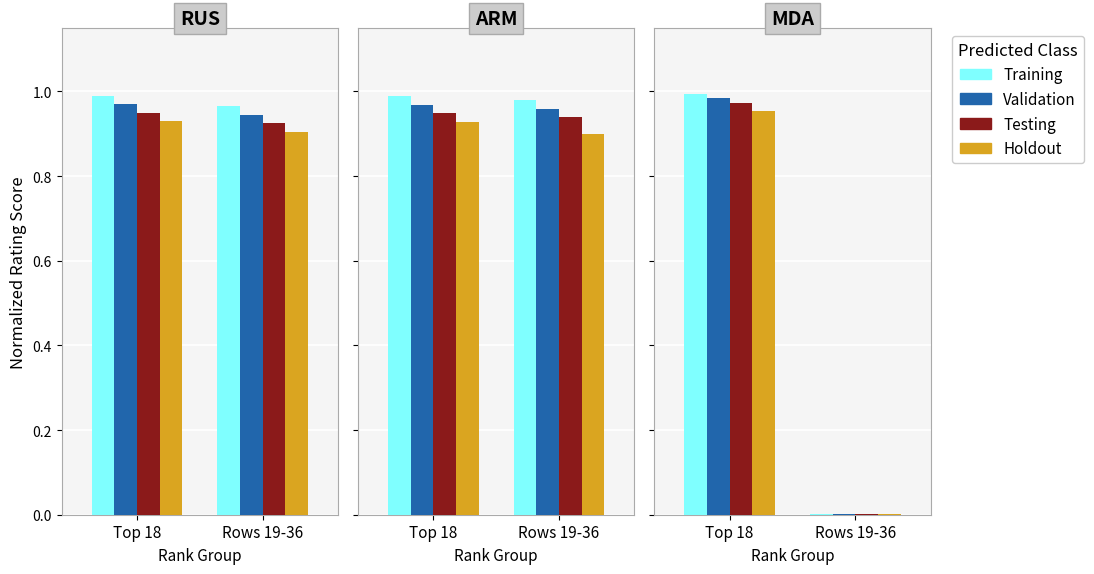

Which has a higher value, Rows 19-36 or Top 18?

Top 18